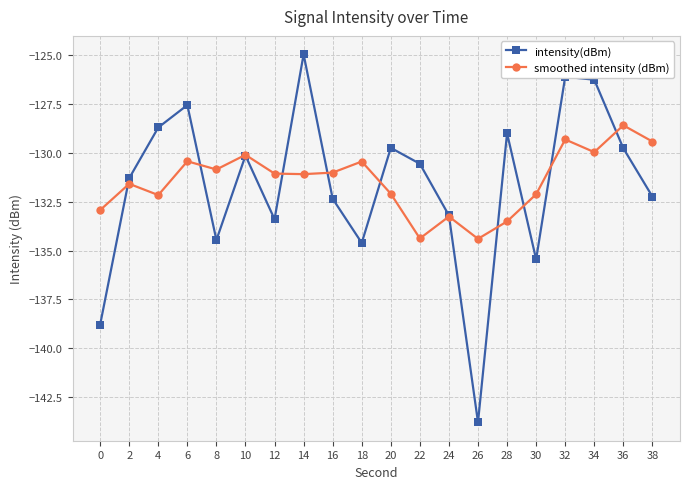

At which category is the sum across all series the highest?

32